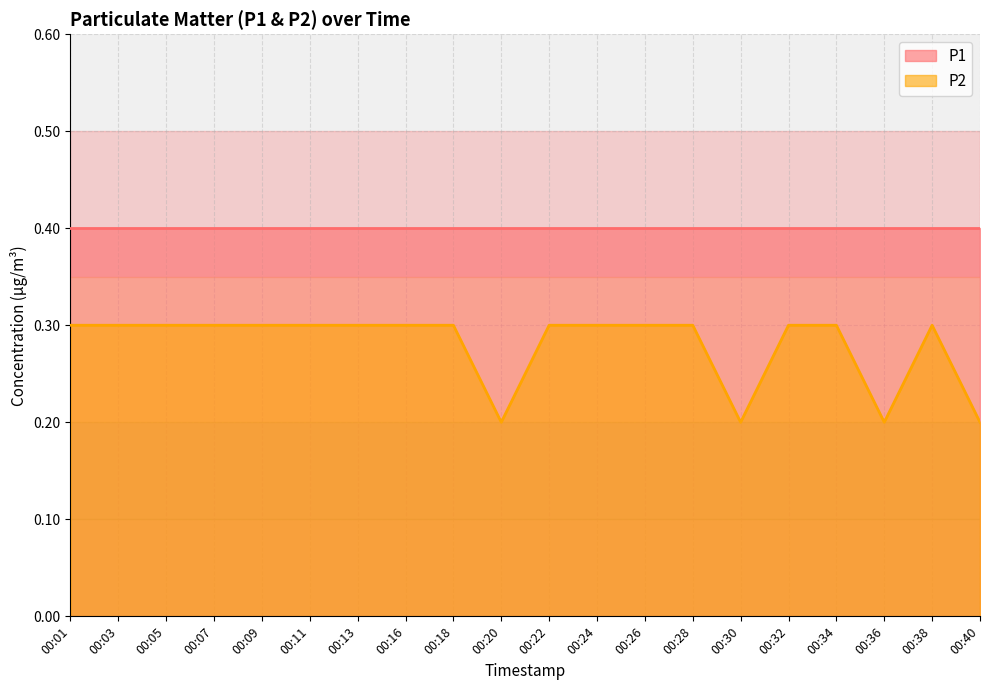

Is it true that the value at 00:28 is 0.3?

True